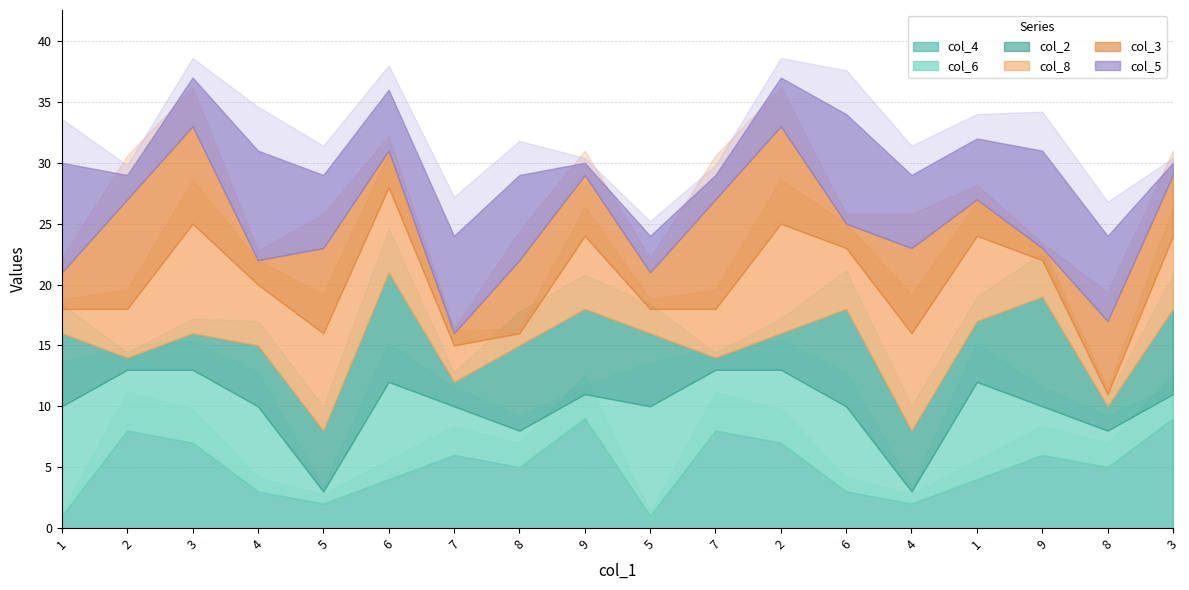

What is the sum of the col_5 values at 8 and 7?

15